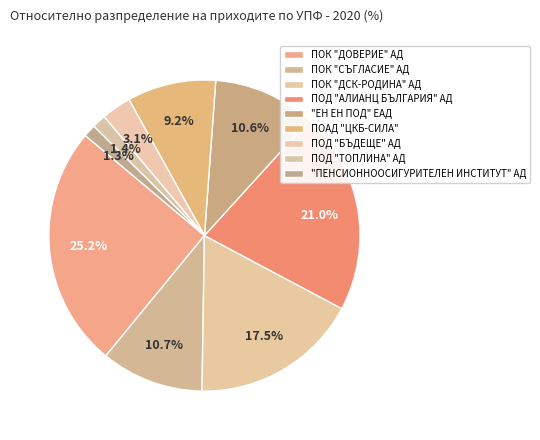

What percentage is the ПОД "ТОПЛИНА" АД slice, to the nearest percent?

1%